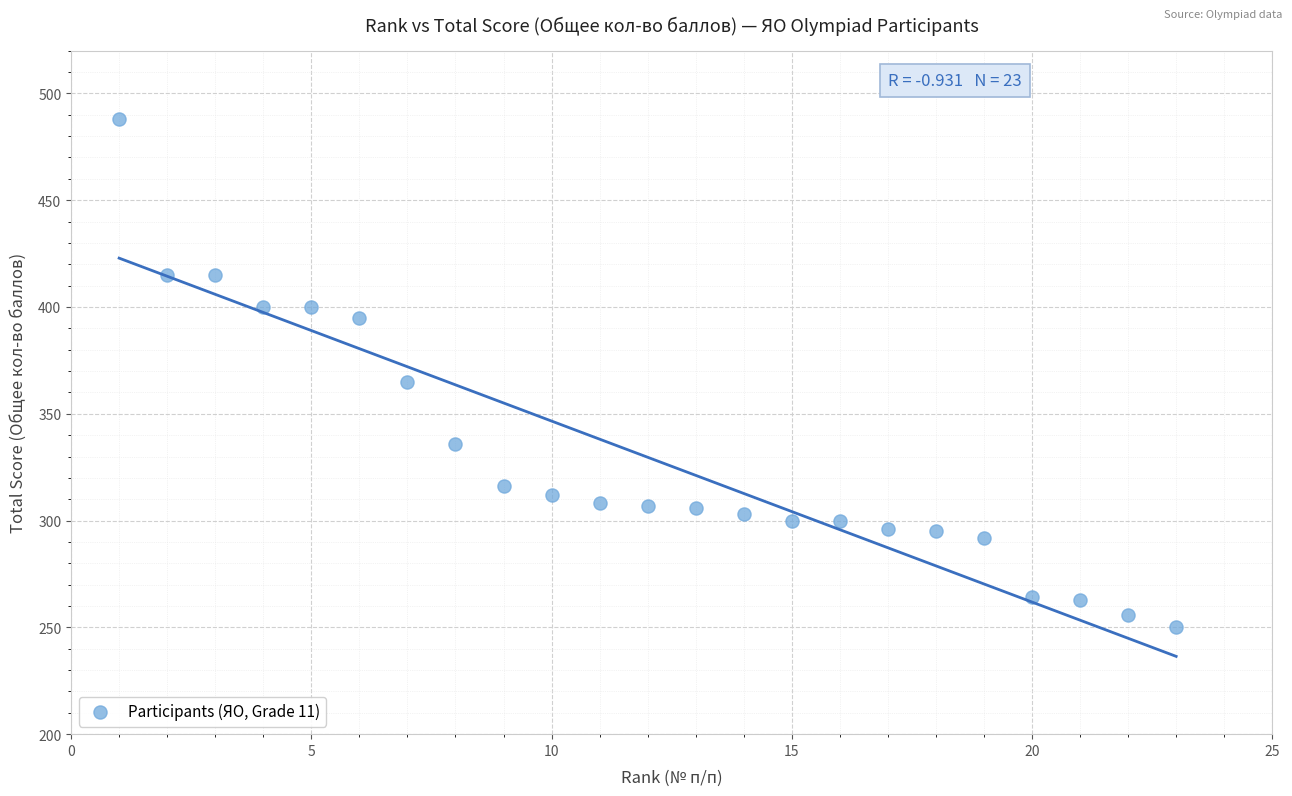

What Y value in the scatter plot is closest to 369?

365